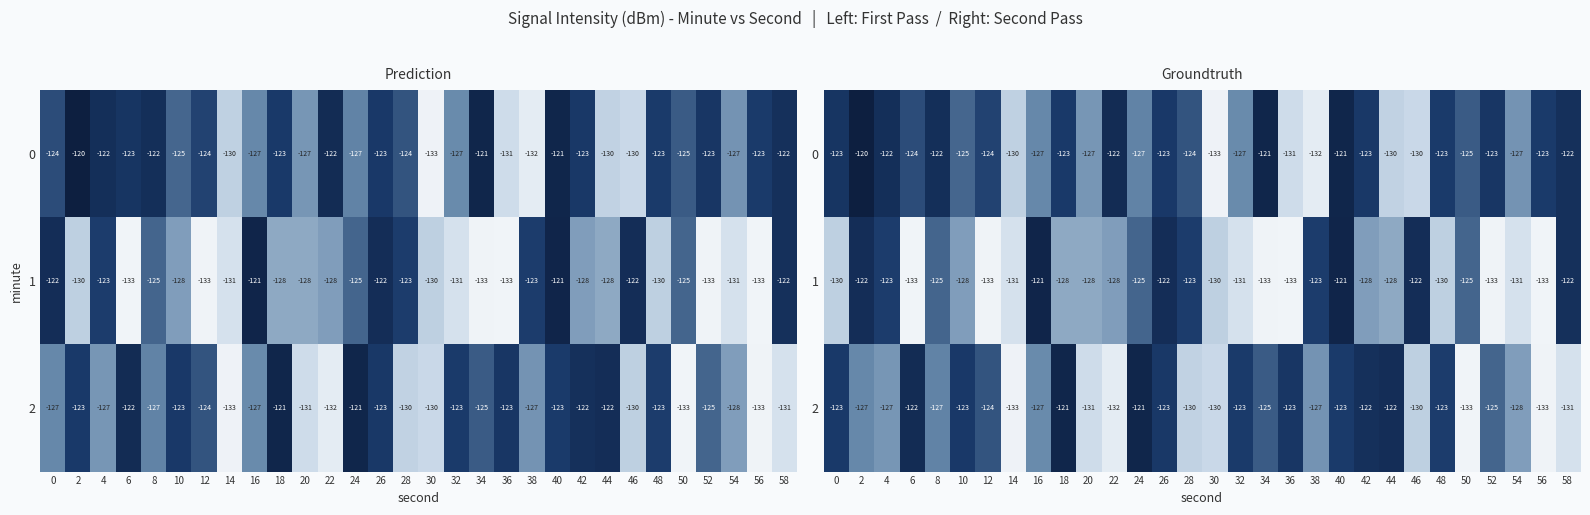

Is it true that 0 equals -124.2 at 6?

True